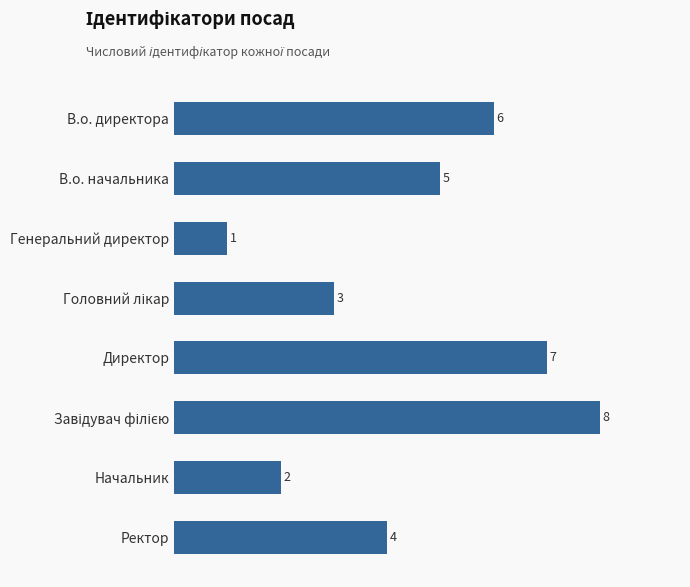

How many bars are there in total?

8